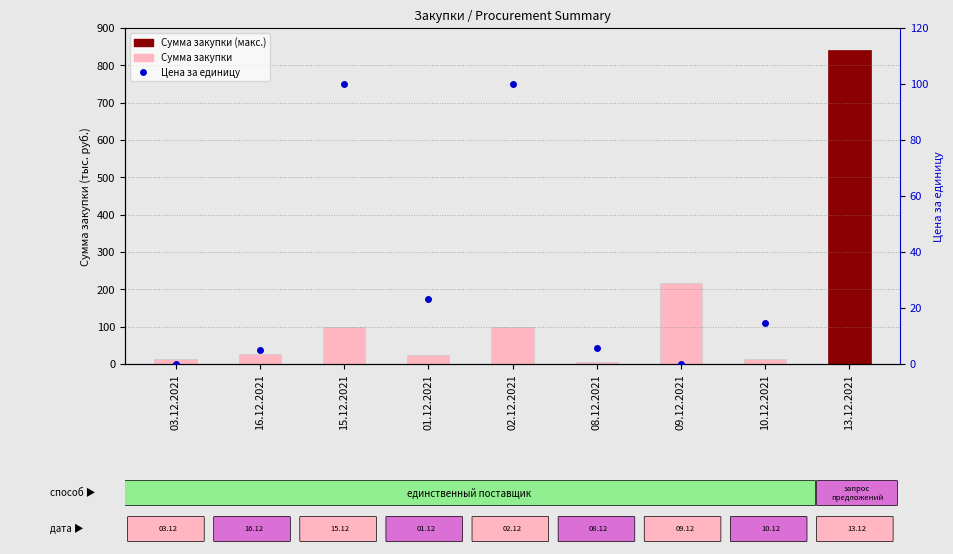

Does the chart contain any negative values?

No